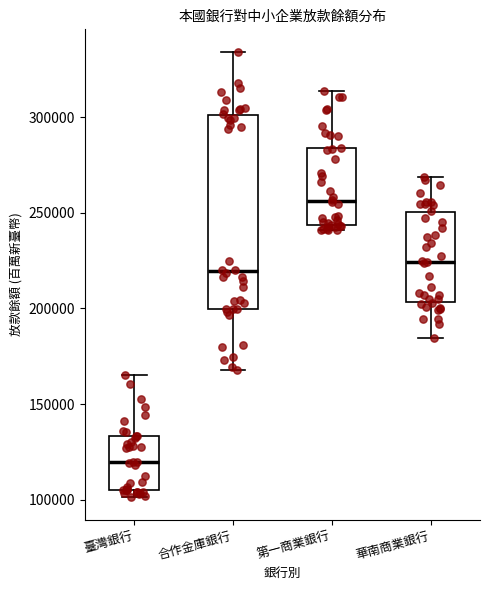

Where does the upper whisker of the box for 華南商業銀行 end on the y-axis? The values are not printed on the chart, so give them approximately, as read against the axis.

270000